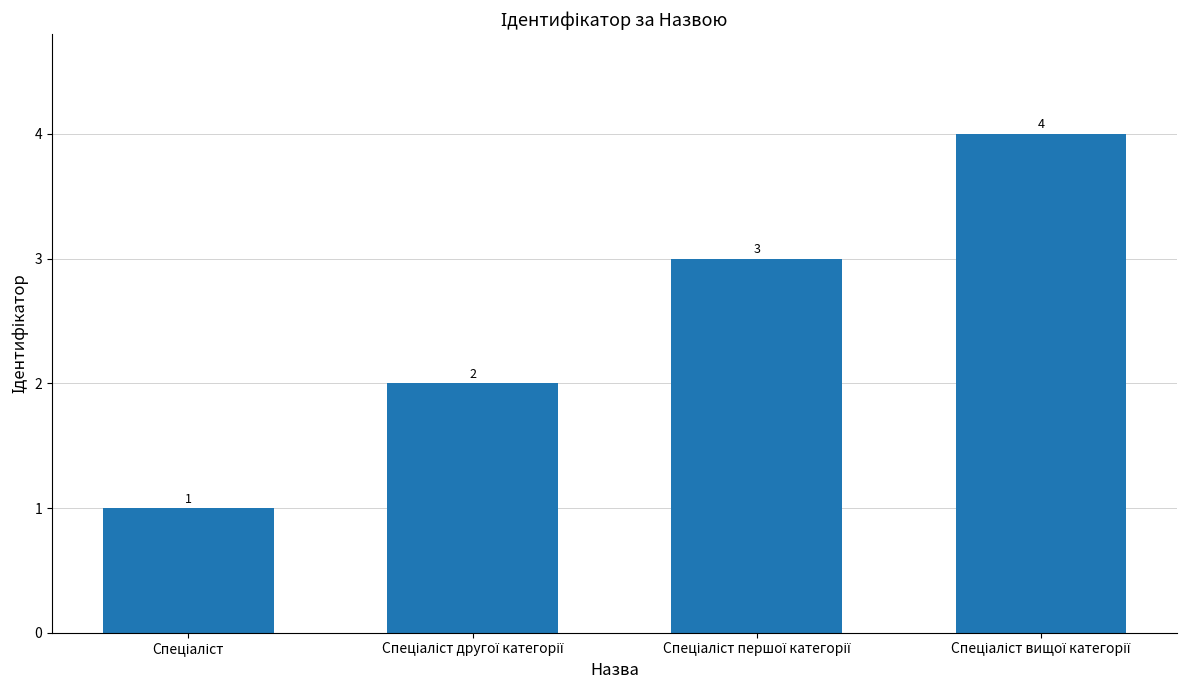

Count the values in the range 2 to 4.

3